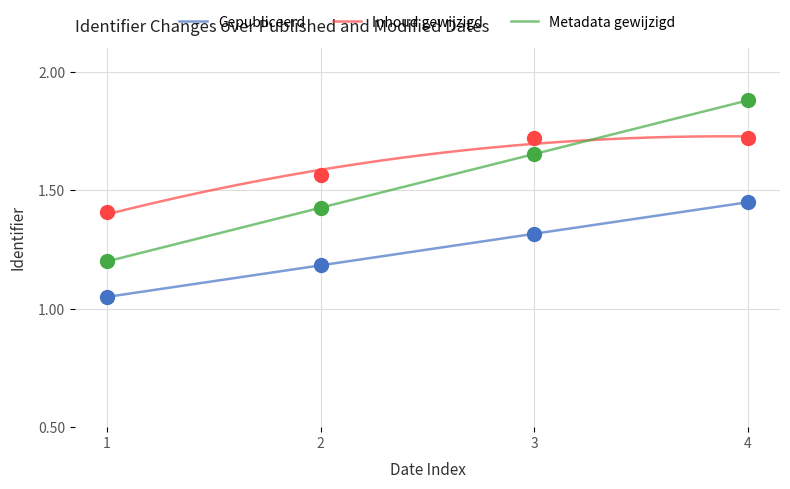

True or false: Gepubliceerd and Inhoud gewijzigd cross at least once.

False